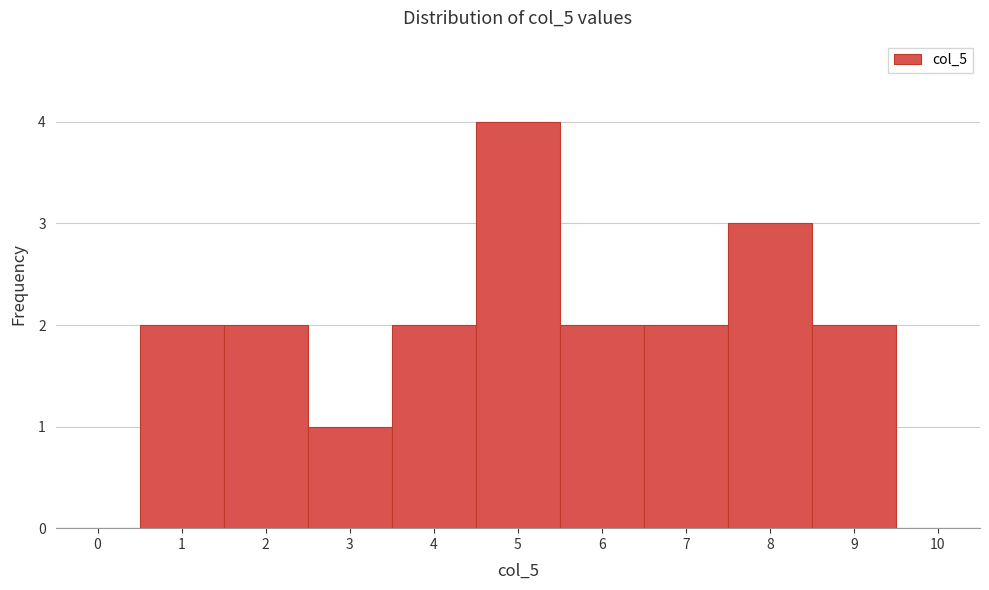

Reading left to right, what are all the values shown in this chart?

0=0	1=2	2=2	3=1	4=2	5=4	6=2	7=2	8=3	9=2	10=0